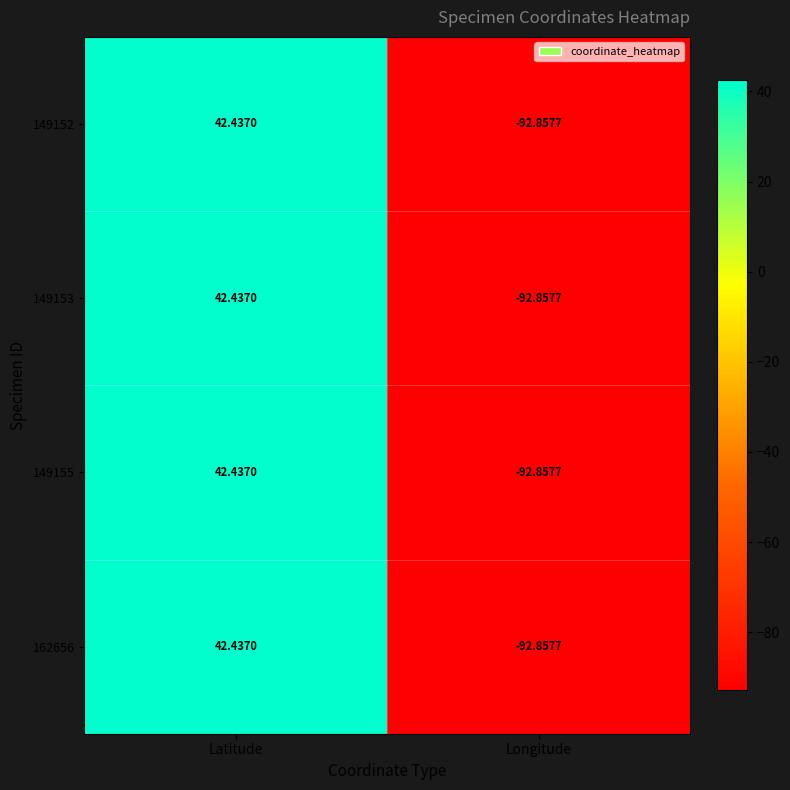

Which category has the highest value in the 162656 series?

Latitude